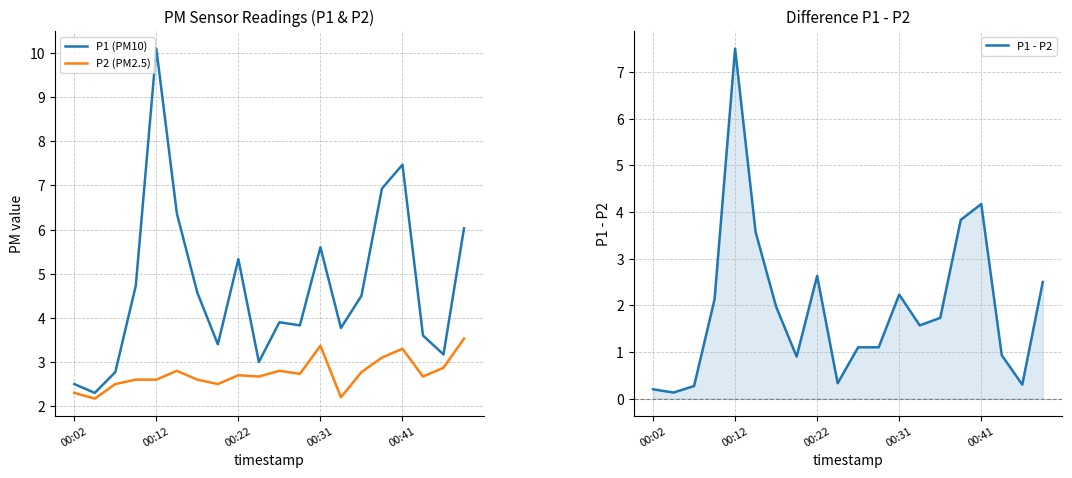

What is the minimum value shown in the chart?

0.1